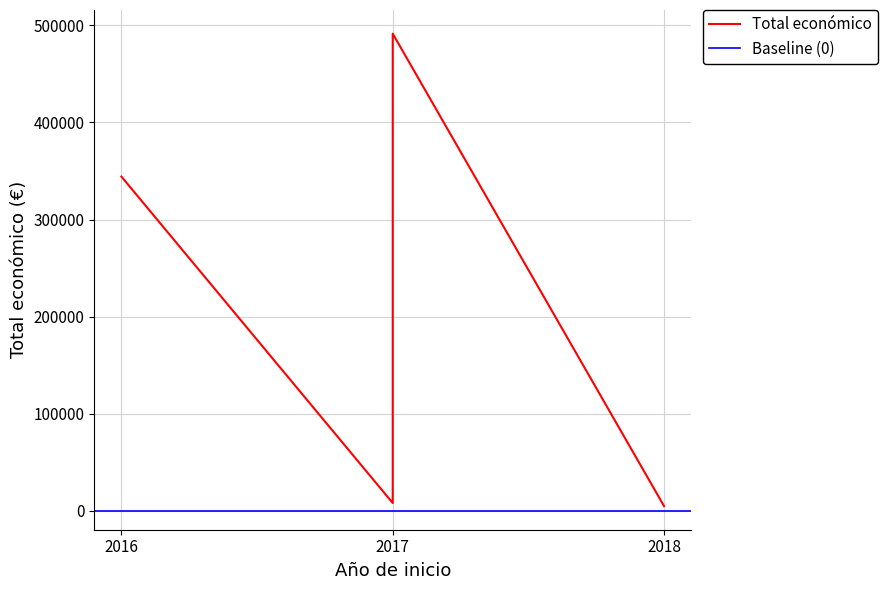

At which category does the chart reach its minimum across all series?

2018